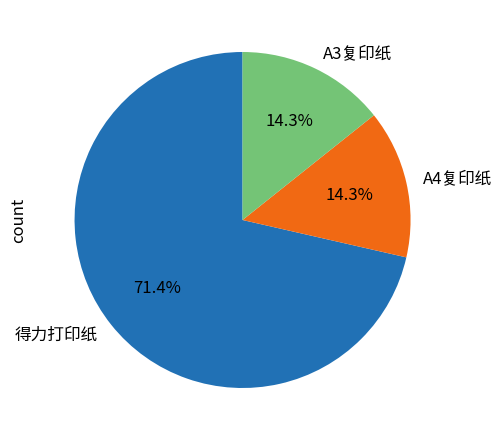

What is the total percentage of A4复印纸 and 得力打印纸?

85.7%